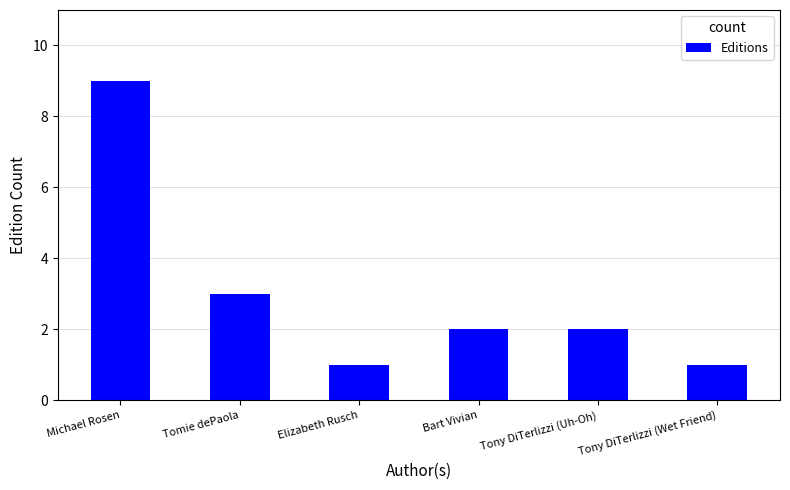

The value at Bart Vivian is 1. True or false?

False